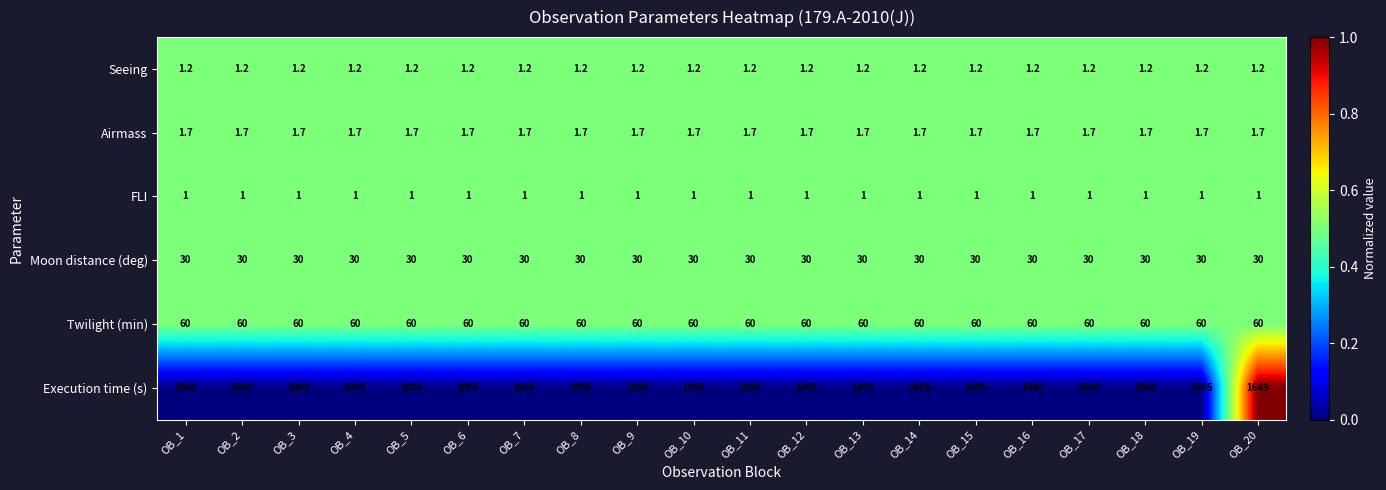

The FLI series shows 1.0 at OB_10. True or false?

True